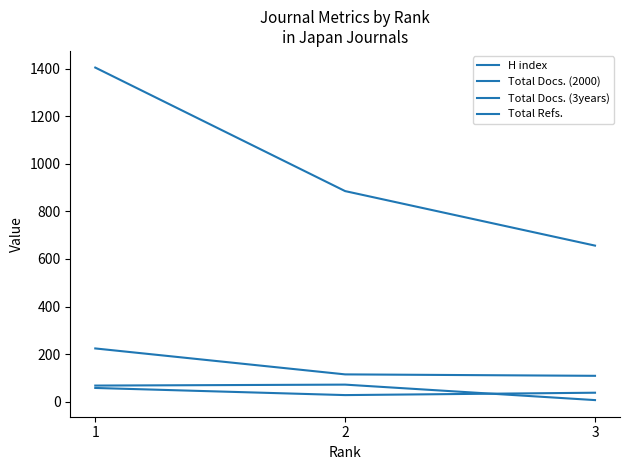

What is the difference between the maximum and minimum values in the Total Docs. (3years) series?

115